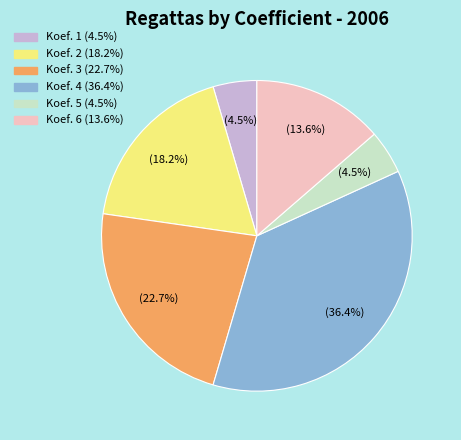

Does any single category account for the majority?

No